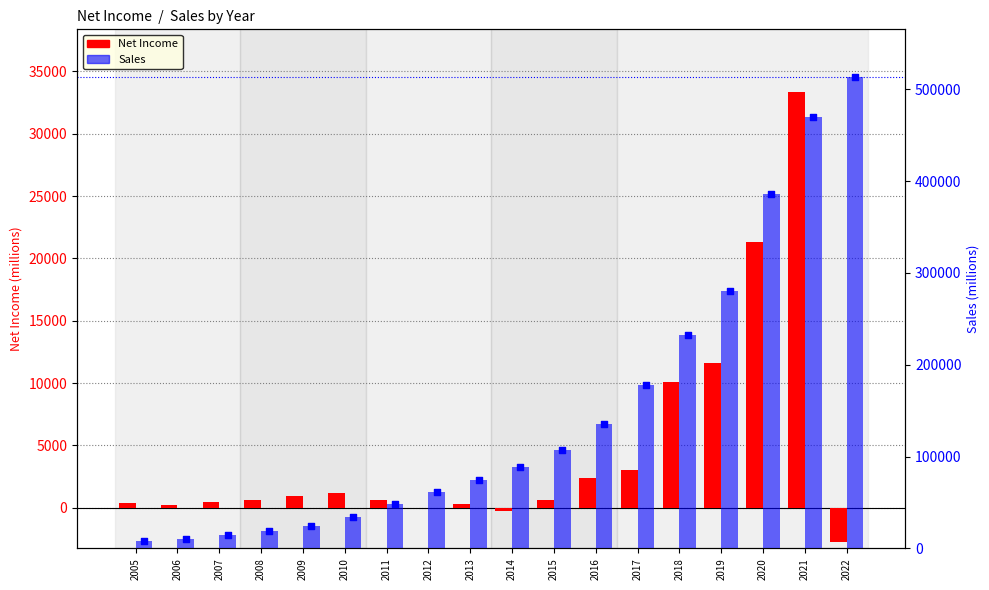

Which series contains the highest Y value?

Sales